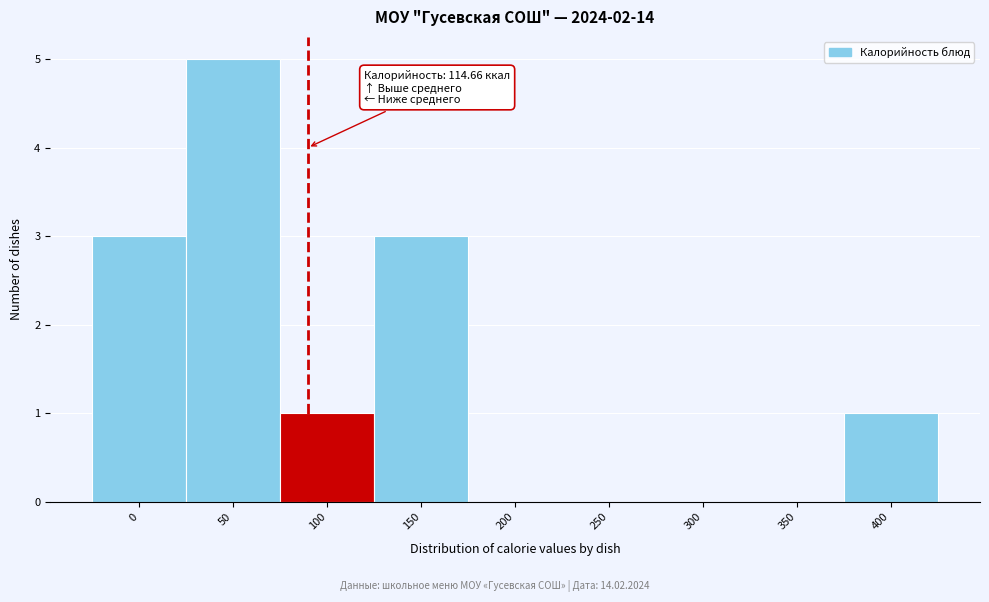

Reading right to left, extract all data points from this chart.

400=1	350=0	300=0	250=0	200=0	150=3	100=1	50=5	0=3